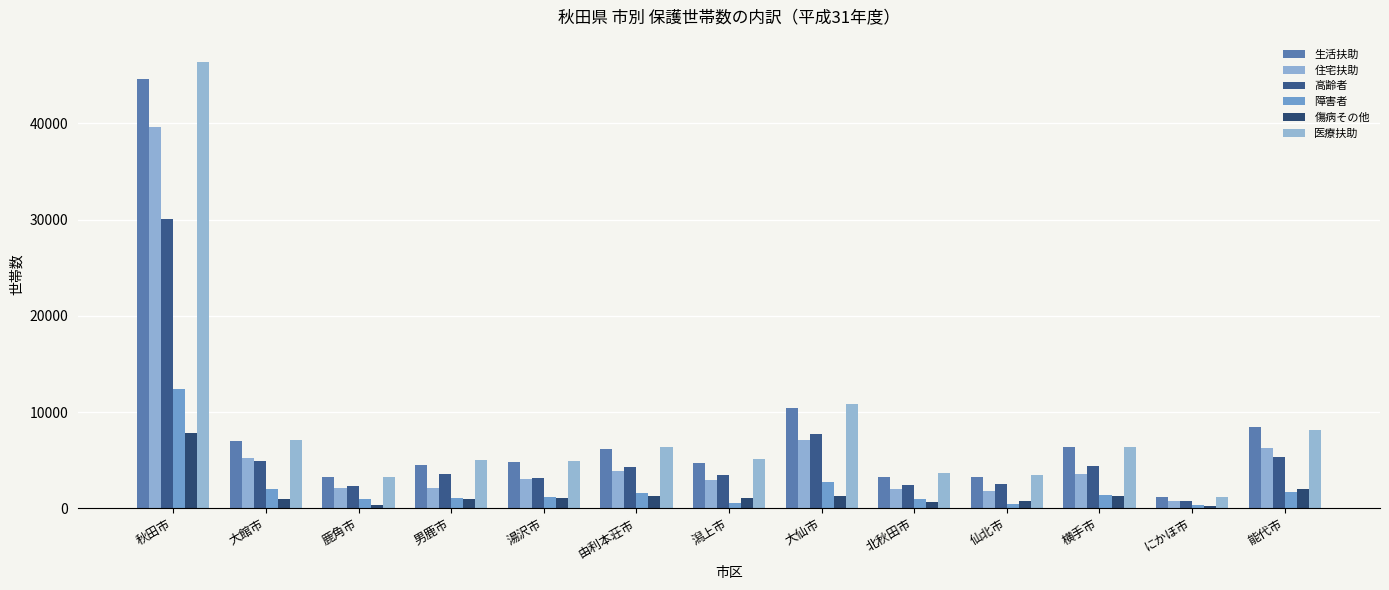

At 潟上市, list the series in order from largest to smallest.

医療扶助, 生活扶助, 高齢者, 住宅扶助, 傷病その他, 障害者